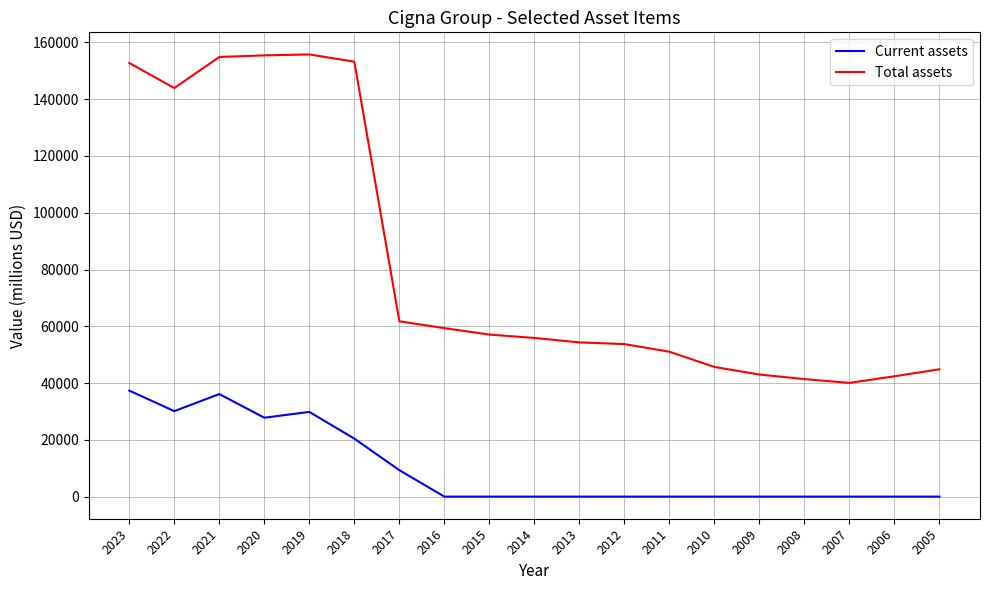

Which series has the largest total across all categories?

Total assets